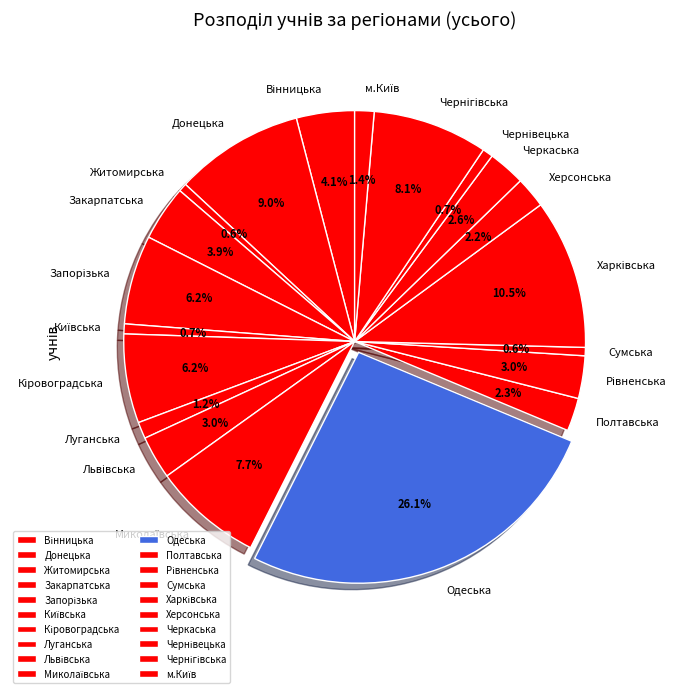

How much of the chart is everything except Черкаська?

97.4%